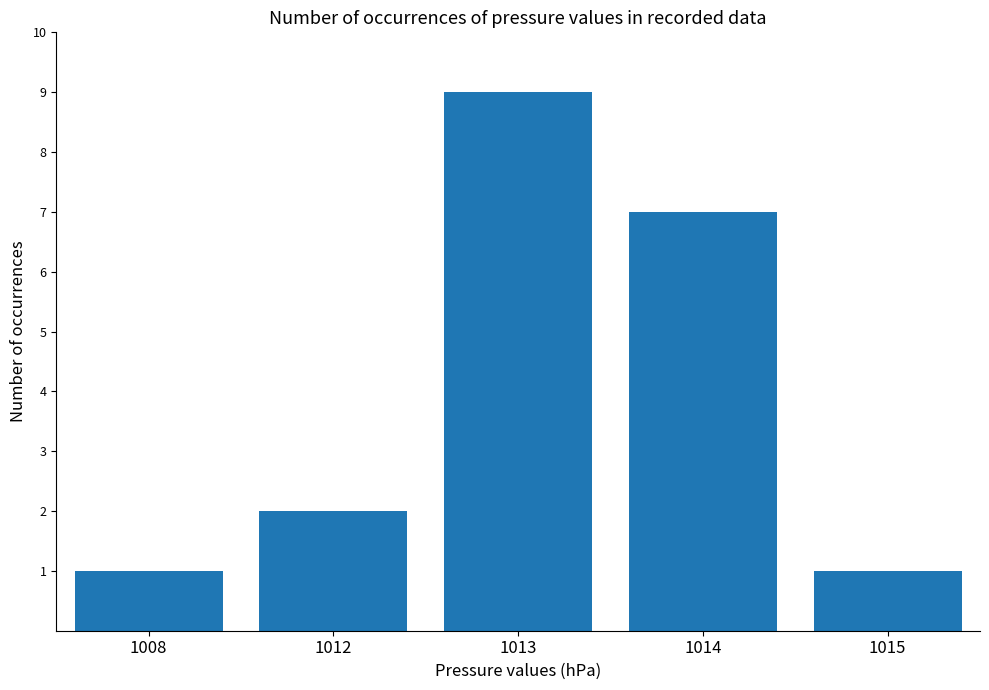

Is it true that the value at 1012 is 2?

True